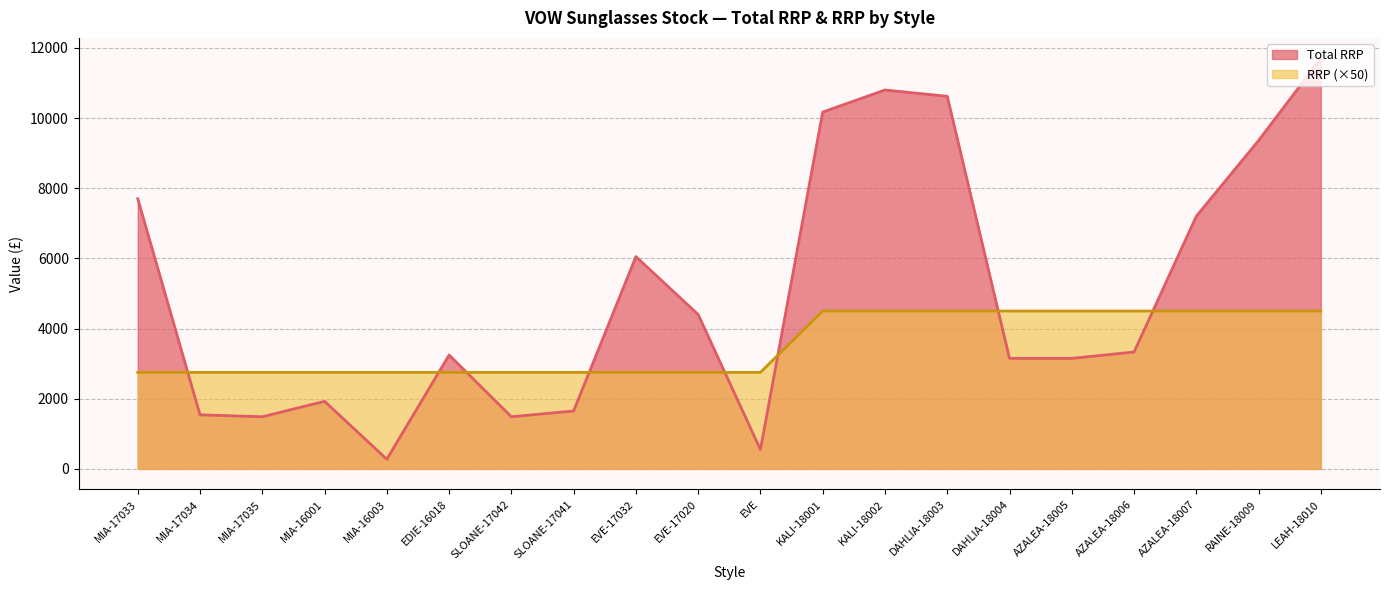

What is the approximate value of Total RRP at DAHLIA-18004, to the nearest 10?

3150